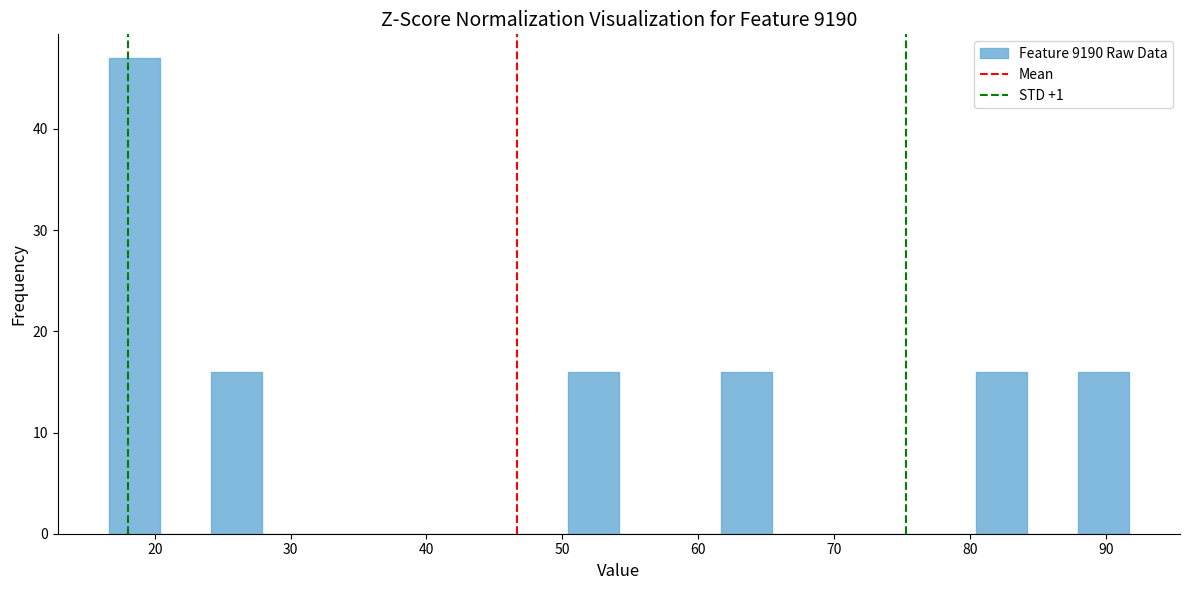

Read against the x-axis, roughly where is the centre of the tallest bar?

18